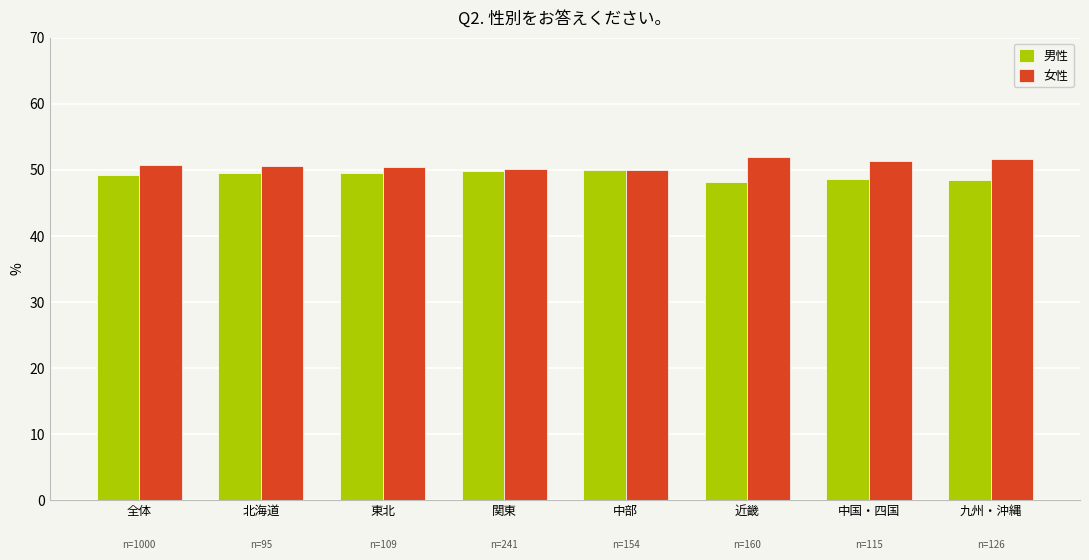

What is the average value of the 女性 series?

50.8